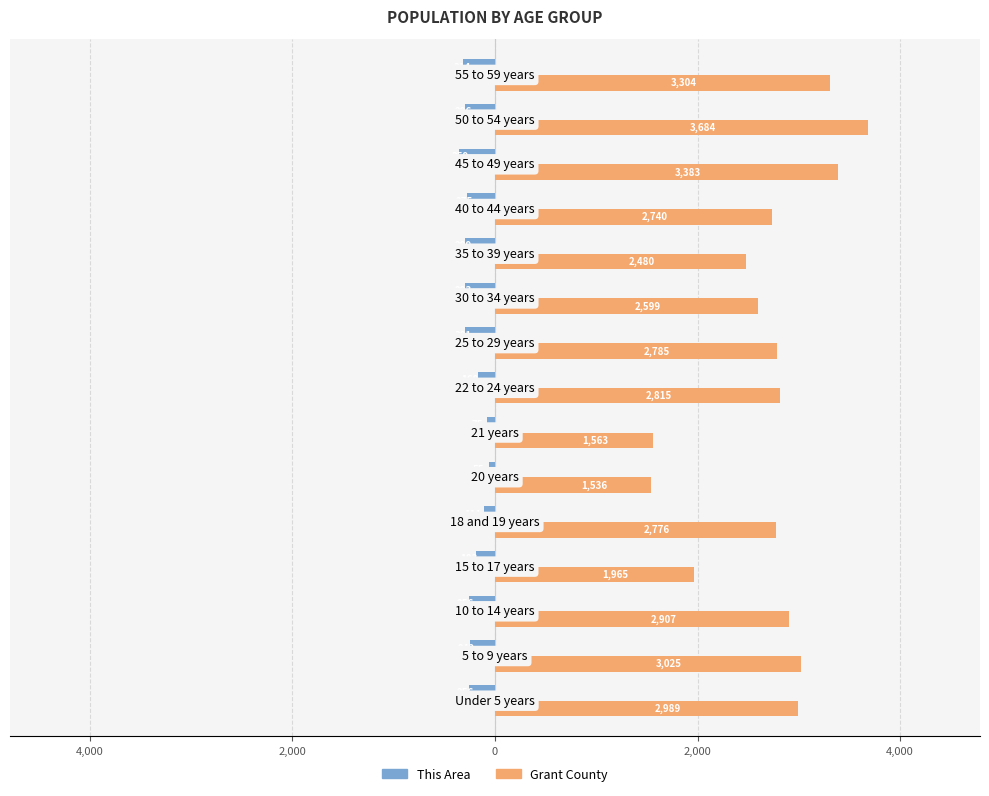

What are all the series names shown in the legend?

This Area, Grant County